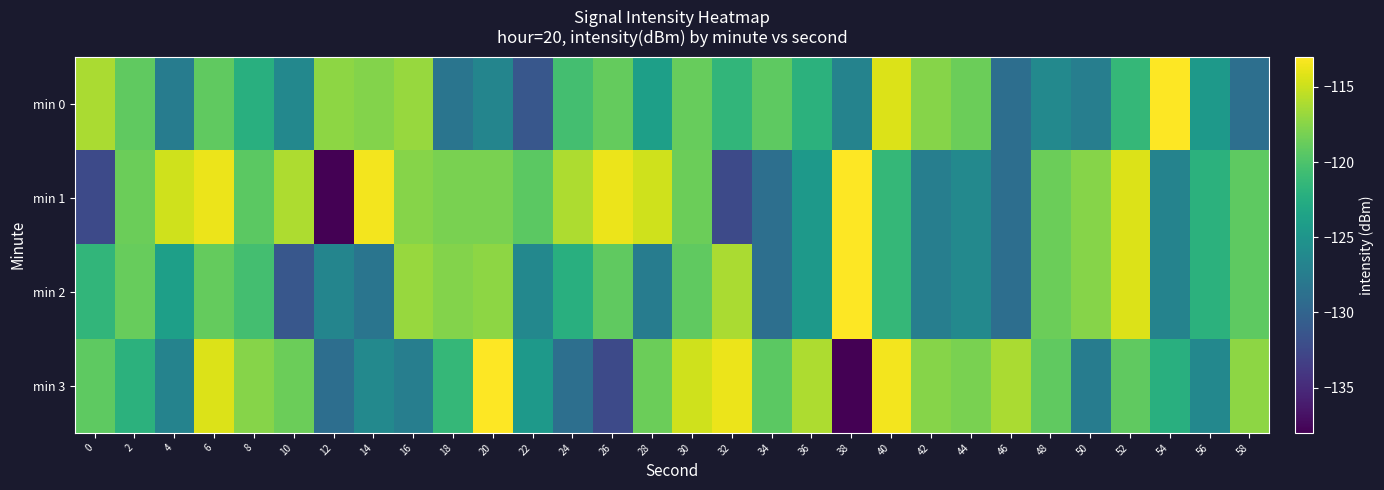

Rank the series at 36 from lowest to highest value.

min 1, min 2, min 0, min 3